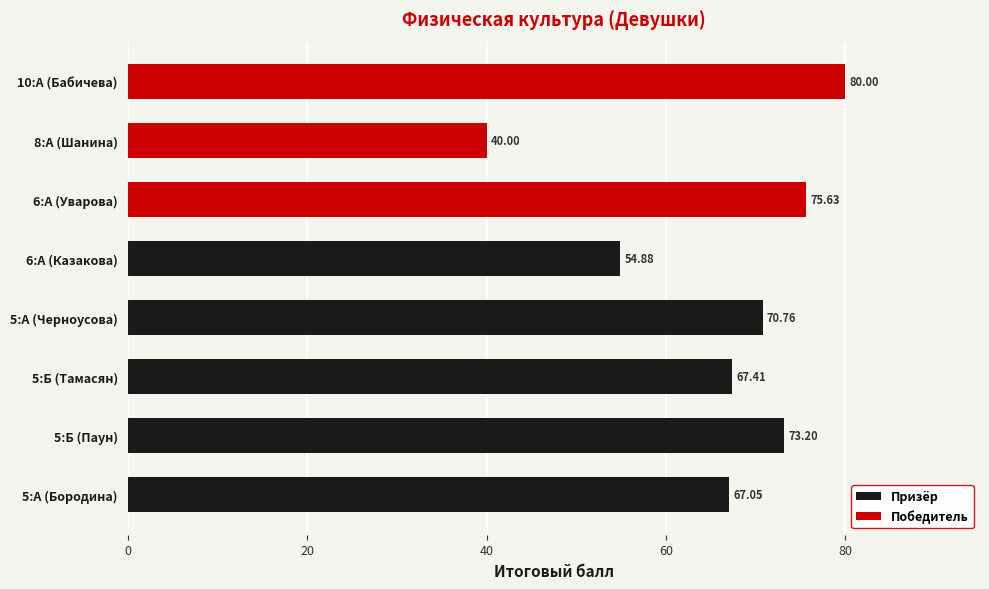

The value at 10:А (Бабичева) is 80.0. True or false?

True